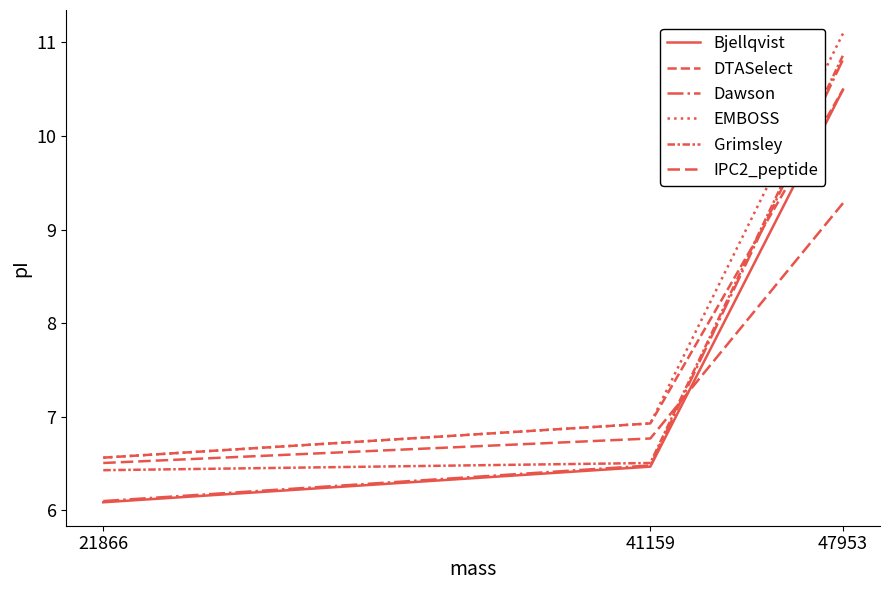

Is this an area chart (filled region under the line)?

No